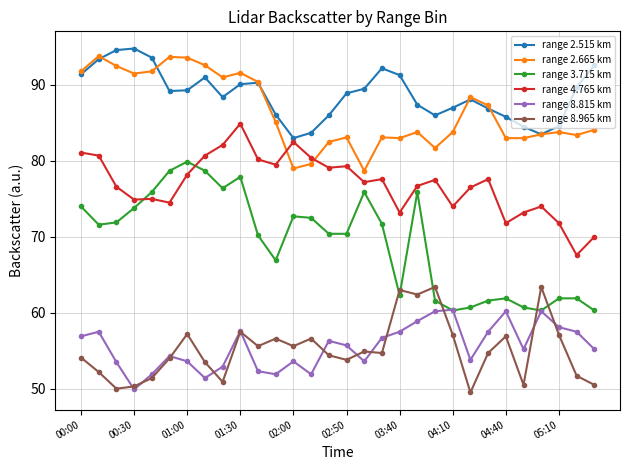

What is the difference between the second highest and minimum values in the range 2.515 km series?

11.6